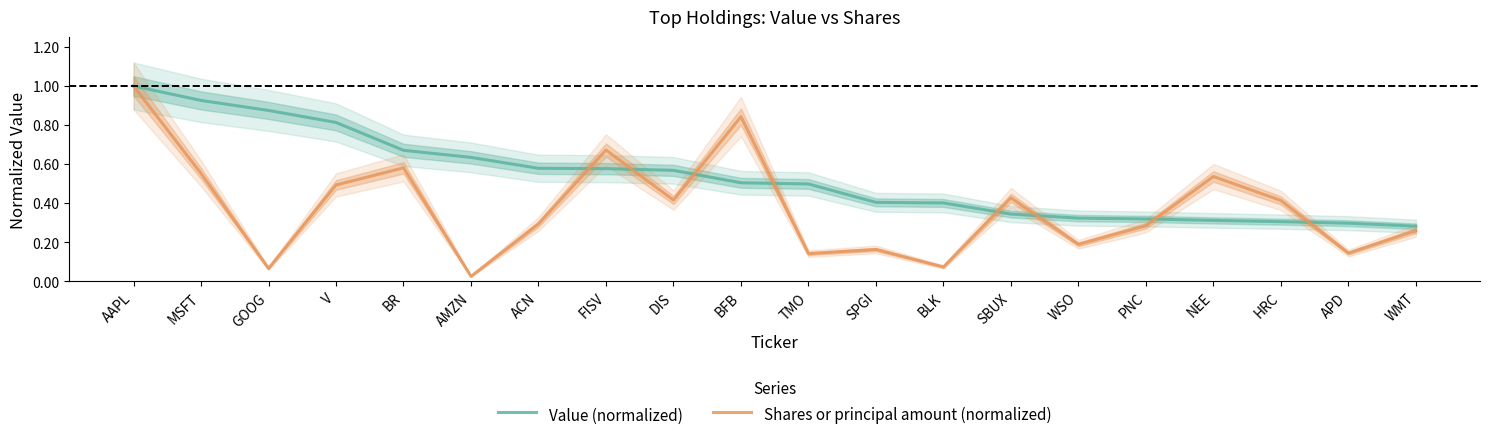

Is it true that Value (normalized) equals 0.4 at BR?

False